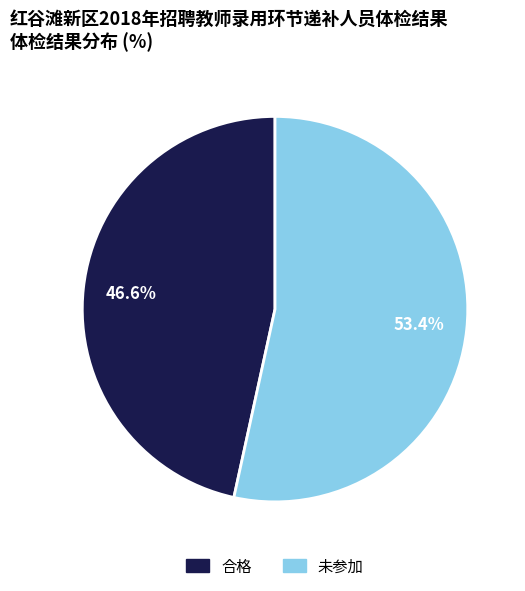

Does 未参加 account for over 50% of the chart?

Yes